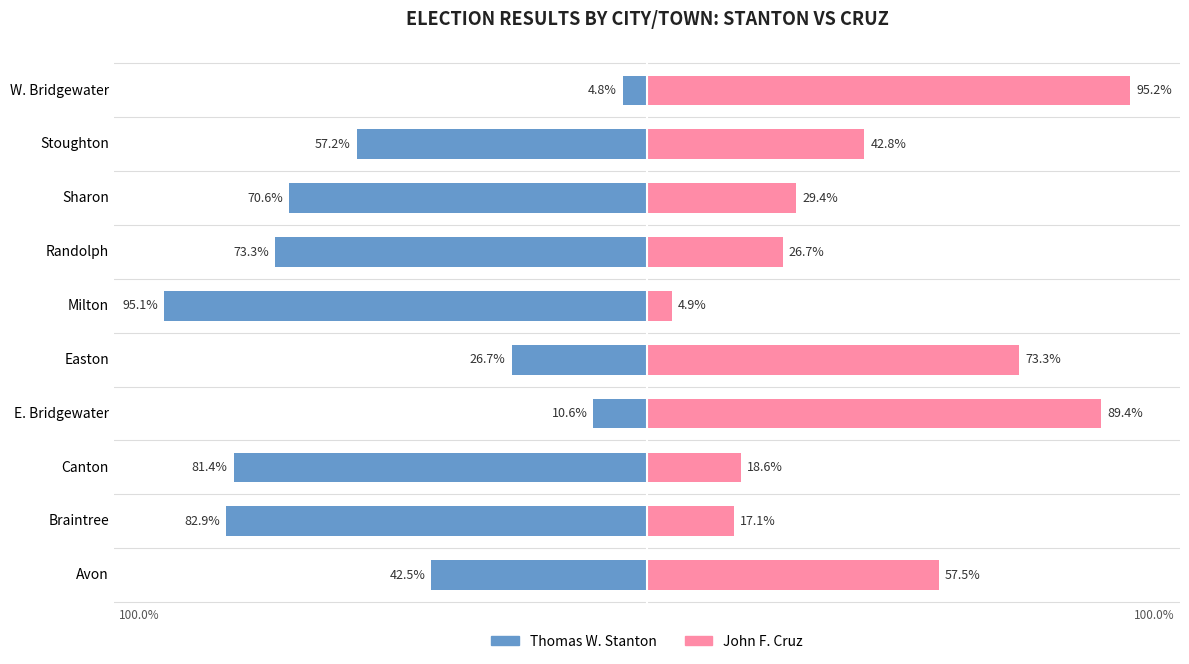

How many categories are shown in the chart?

10